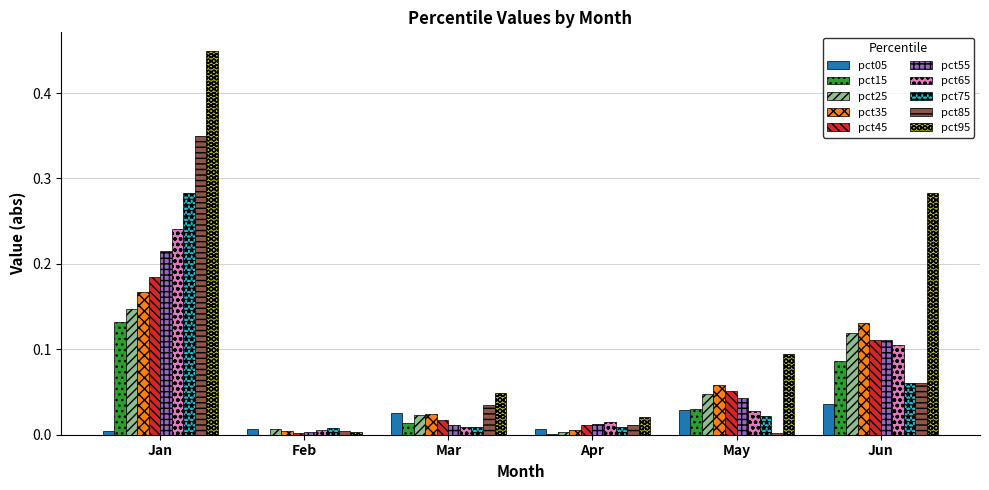

Which series has the largest total across all categories?

pct95